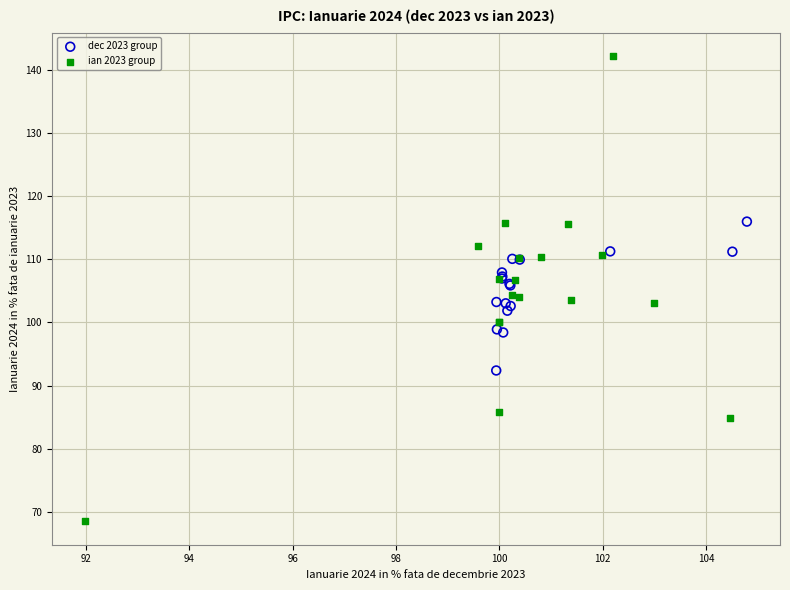

Which series reaches the minimum Y coordinate?

ian 2023 group